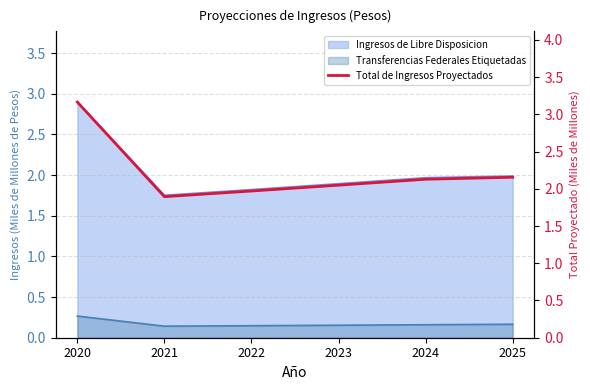

List the labels in order of value, largest first.

2020, 2025, 2024, 2023, 2022, 2021